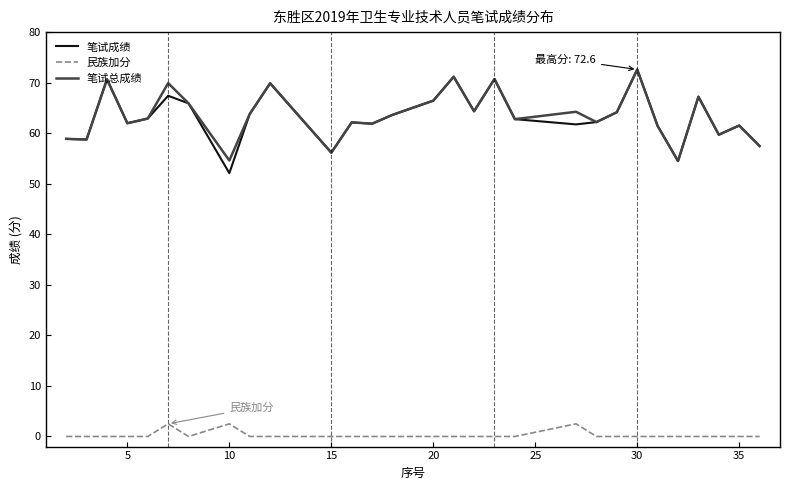

Which series has the largest range (max minus min)?

笔试成绩